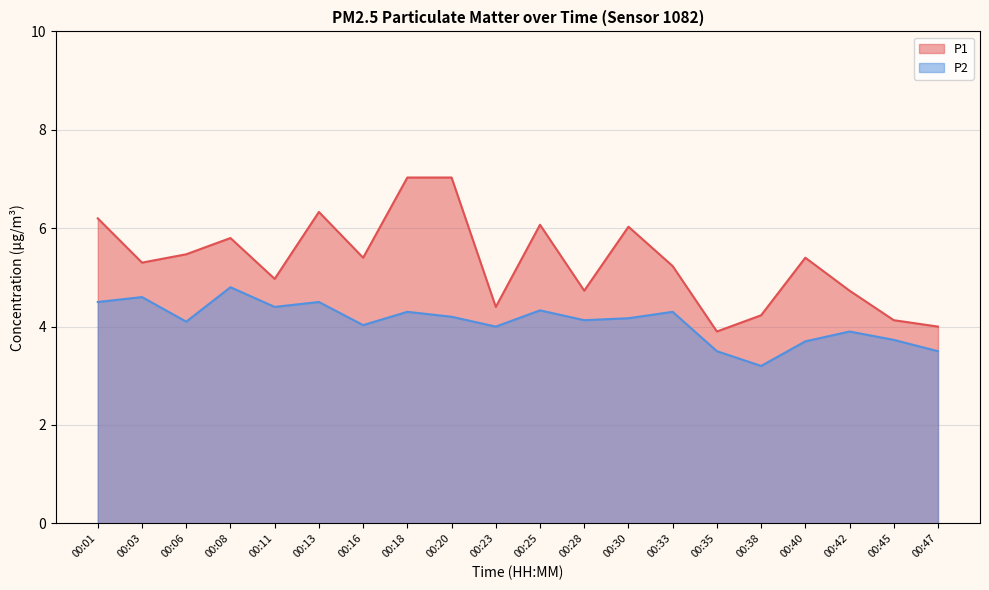

At which category does P2 reach its first local valley?

00:06